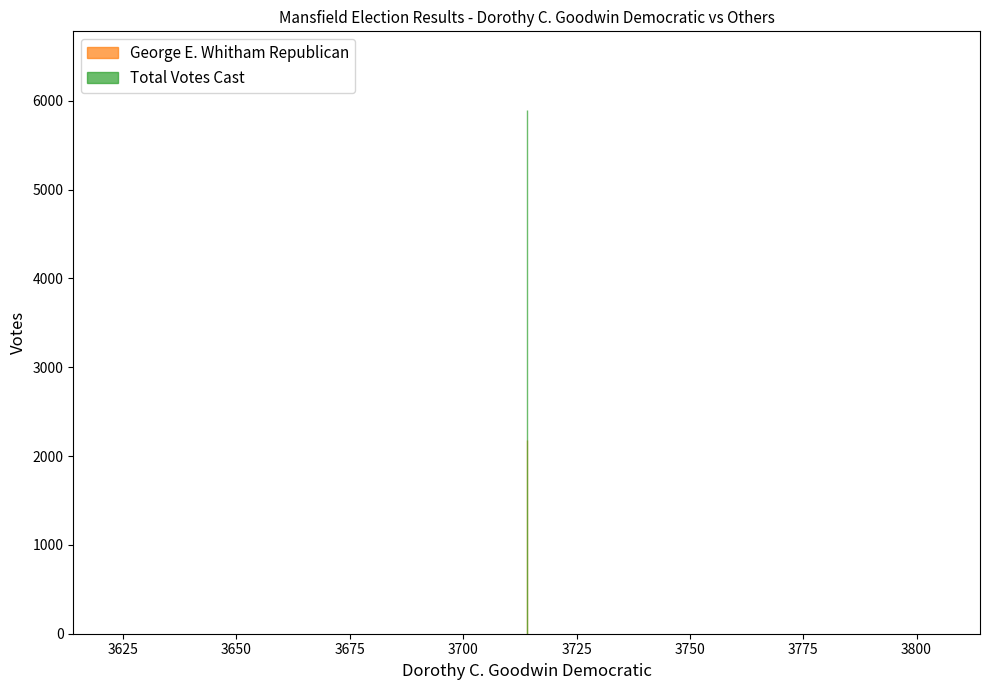

Rank the series by their maximum value, from highest to lowest.

Total Votes Cast, George E. Whitham Republican